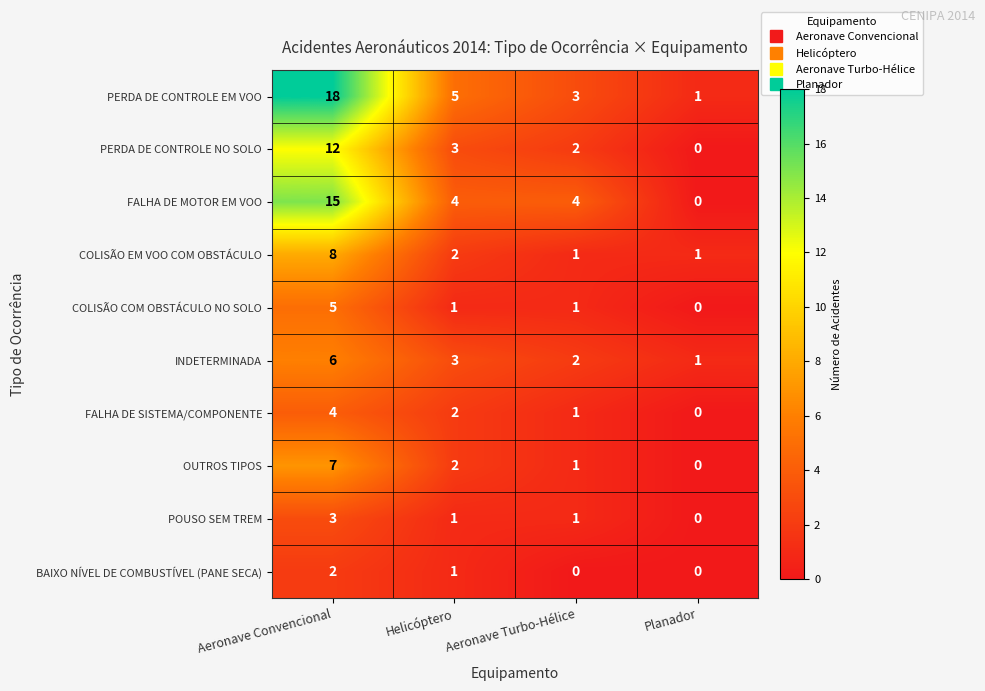

At how many categories does at least one series exceed 12?

1